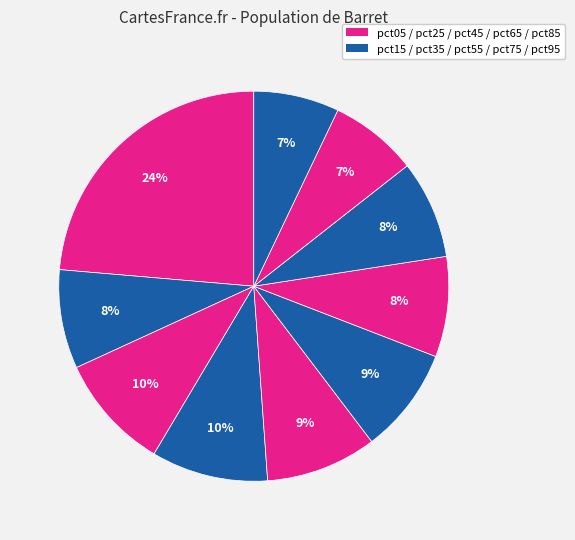

How many segments does this pie chart have?

10